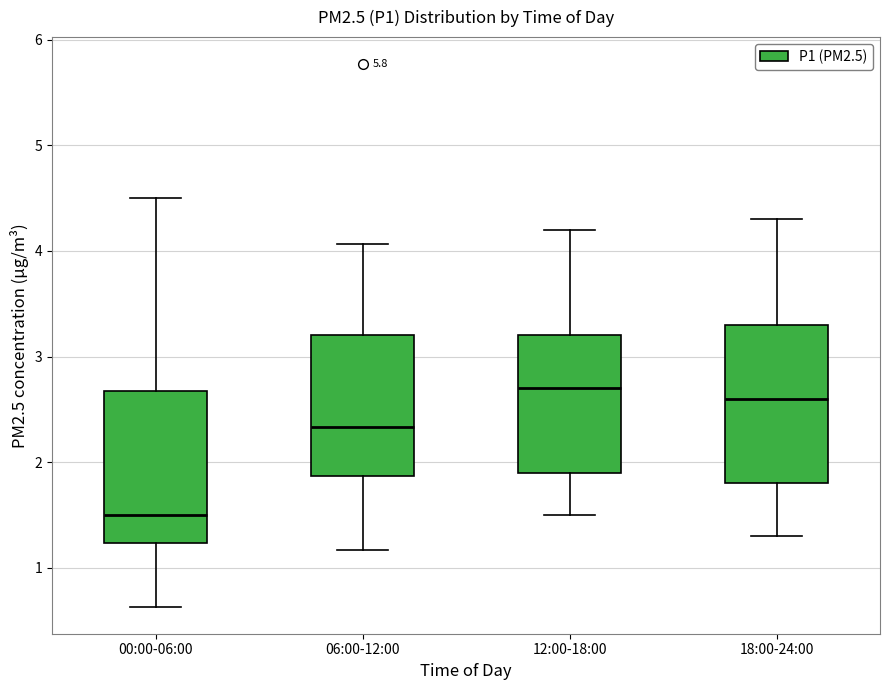

Where is the lower edge of the box for 06:00-12:00 on the y-axis? The values are not printed on the chart, so give them approximately, as read against the axis.

1.9